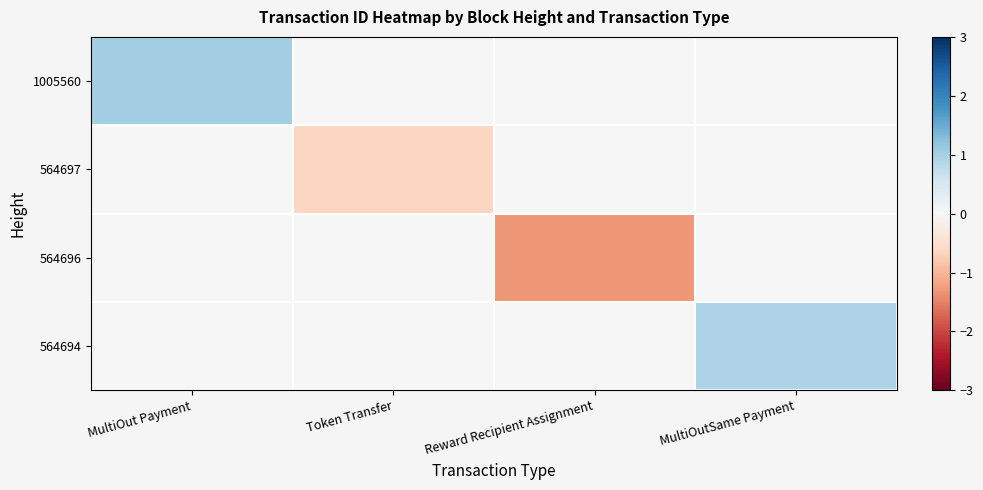

What is the spread (max minus min) of values at Token Transfer?

0.6